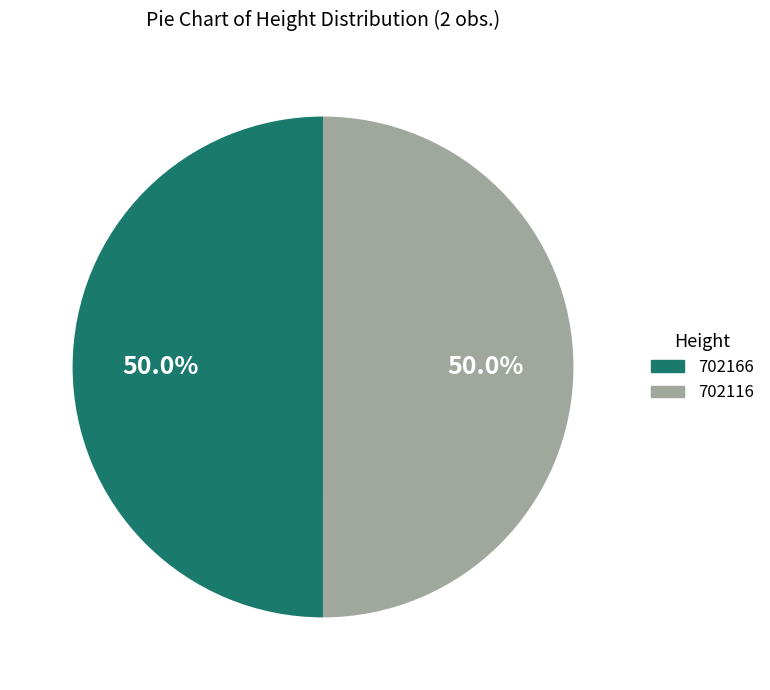

What percentage do 702166 and 702116 together represent?

100.0%